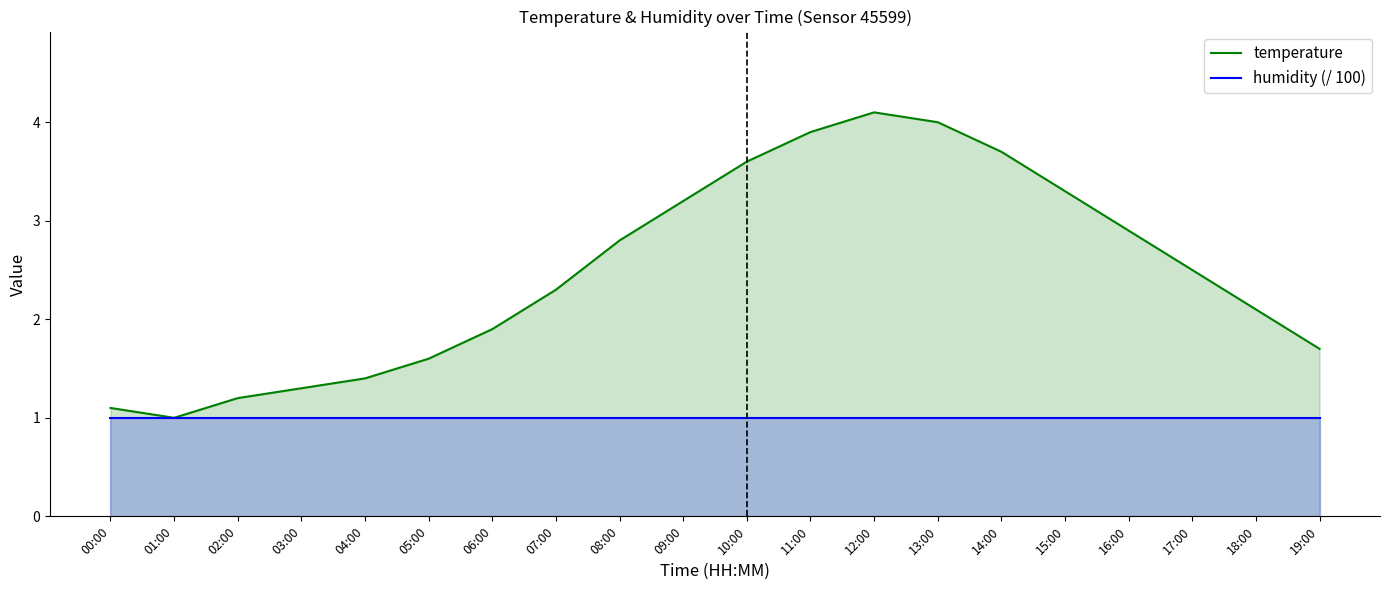

What is the smallest value displayed?

1.0